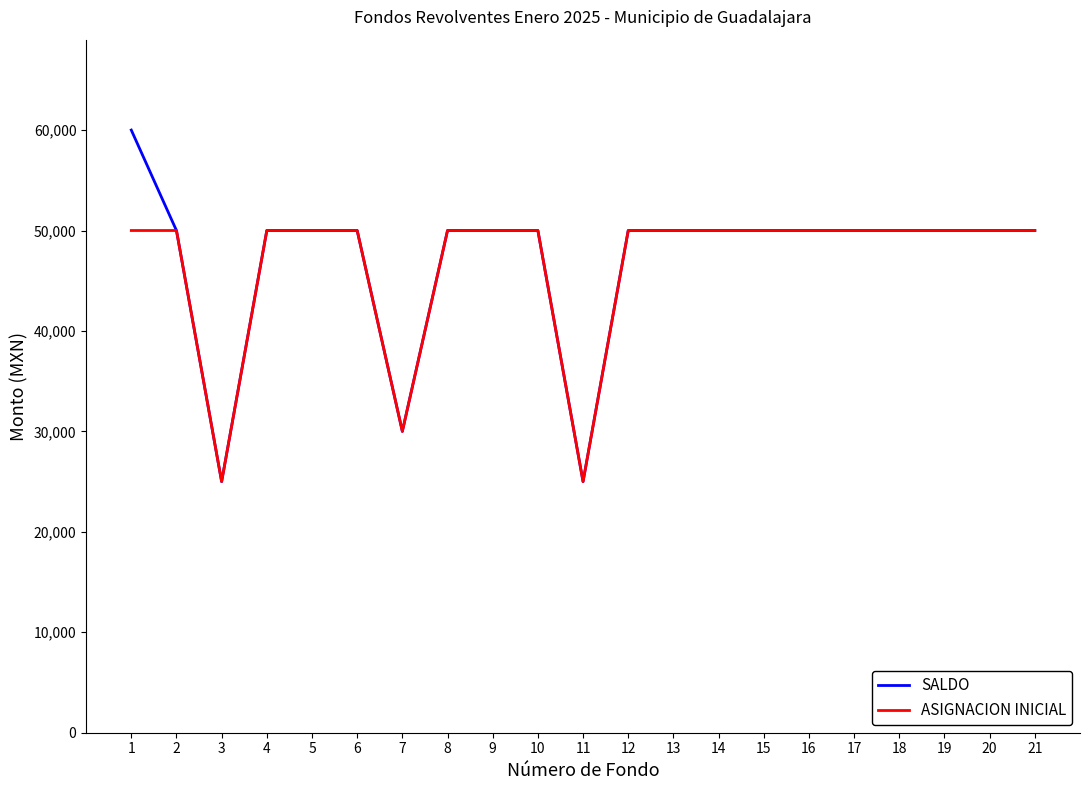

The value of SALDO at 15 is 50000. True or false?

True